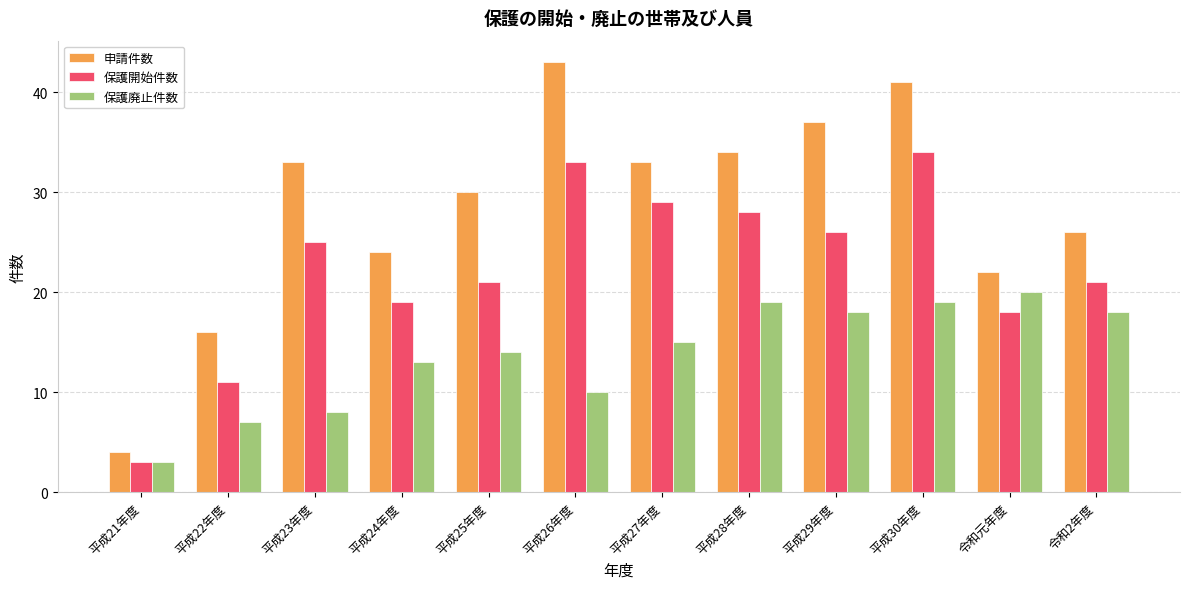

What is the label of the 8th bar from the right?

平成25年度